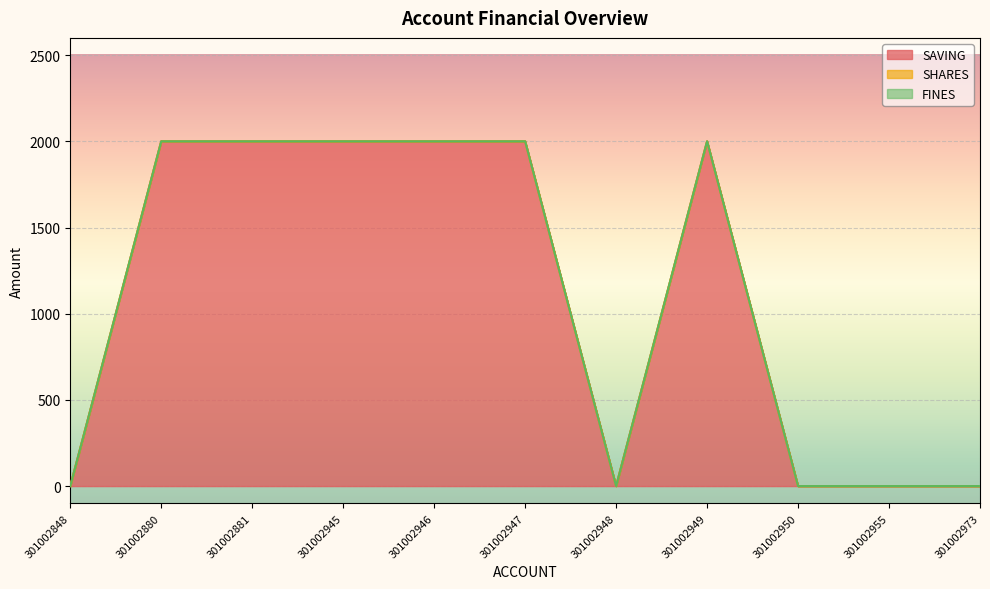

How many lines are shown in the chart?

3